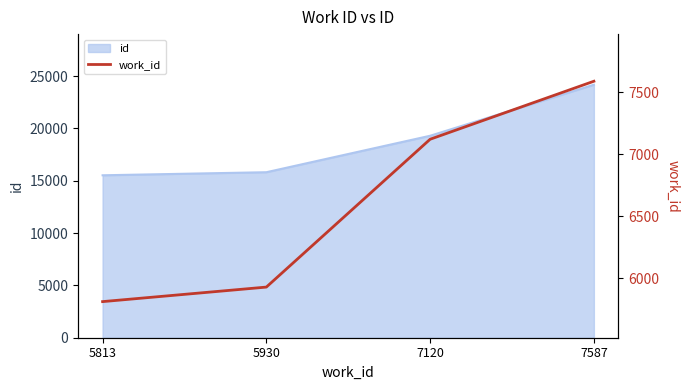

What is the change in value from 5813 to 7120?

+1307